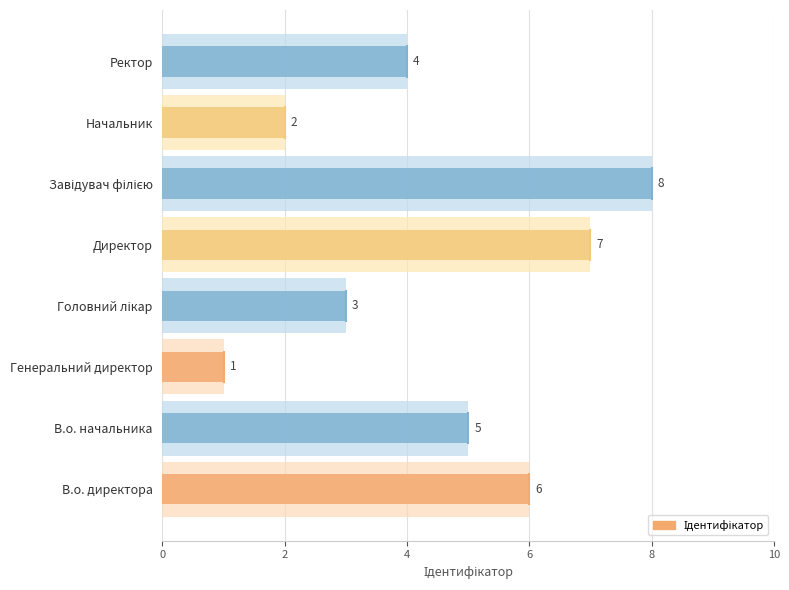

How many bars are there in total?

8